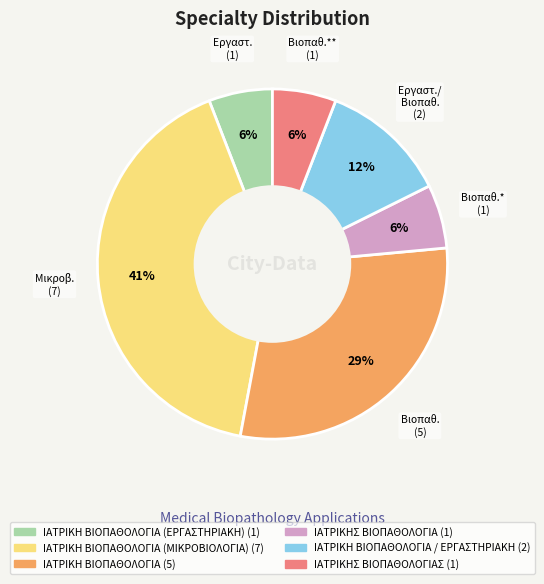

Does any single category account for the majority?

No